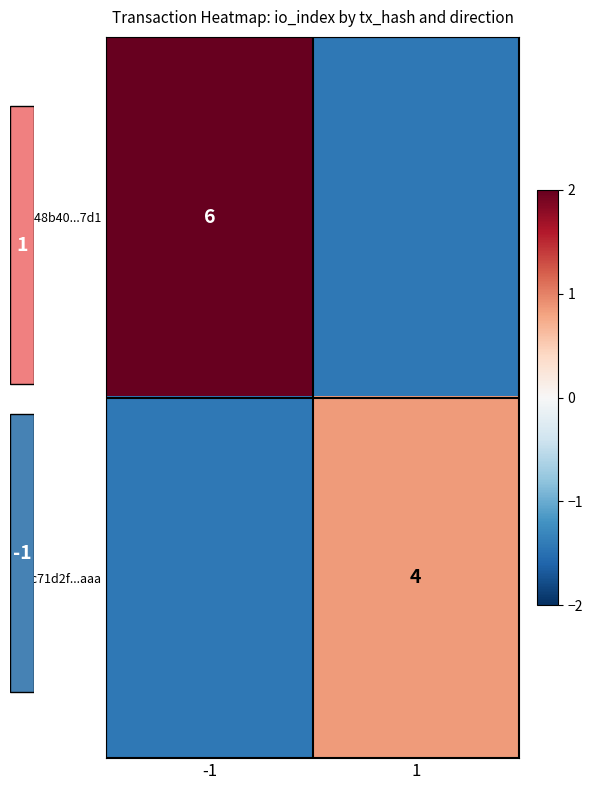

What is the spread (max minus min) of values at -1?

3.4